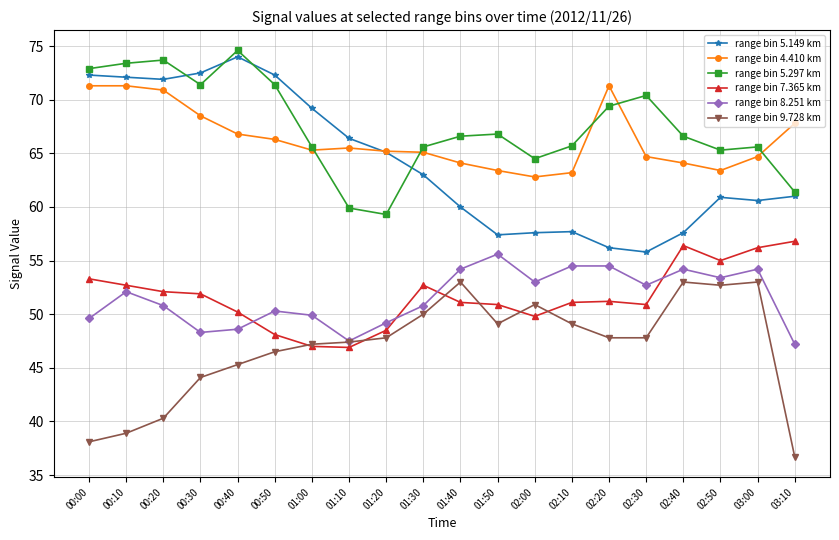

What is the difference between the highest and lowest values at 01:50?

17.7